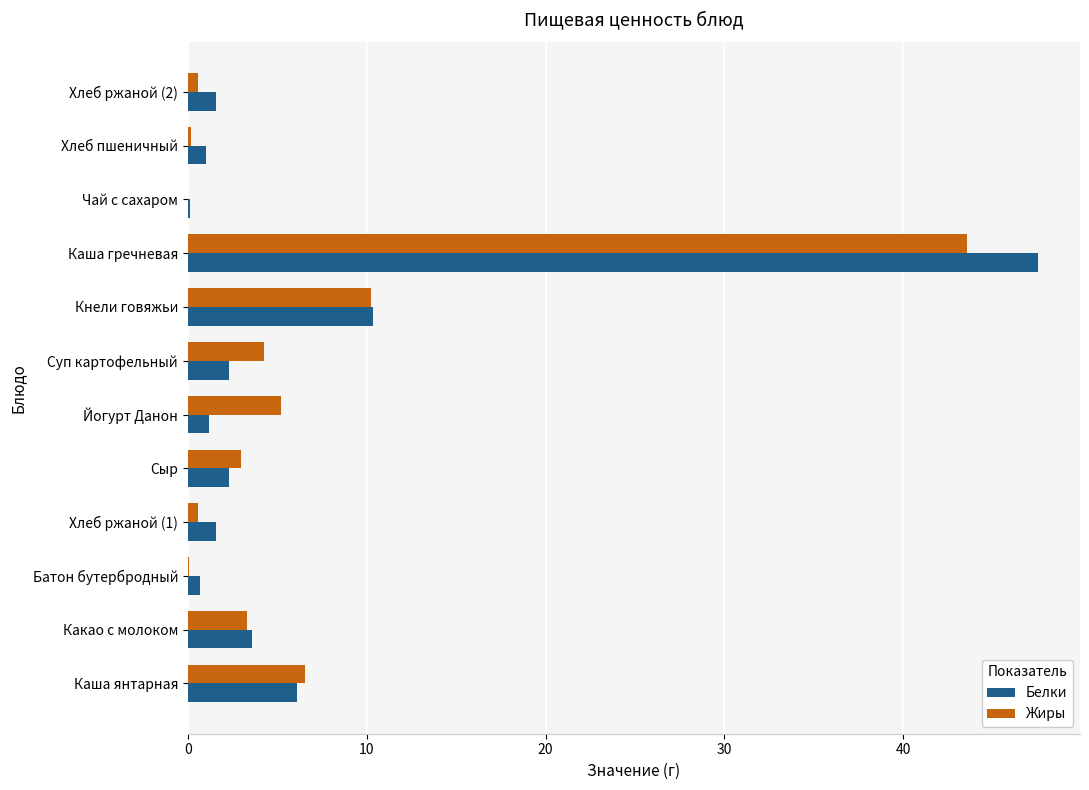

What is the greatest value displayed?

47.5